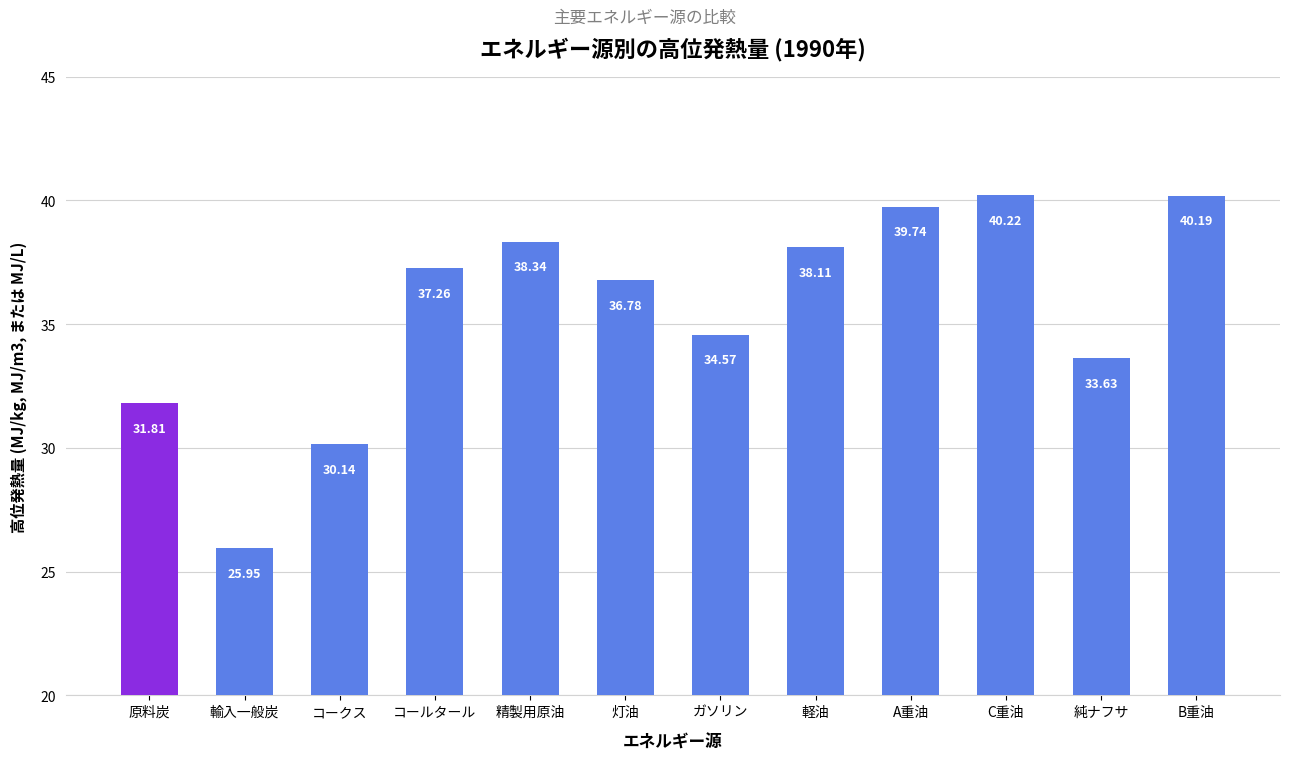

The chart shows a value of 60.4 at コールタール. True or false?

False